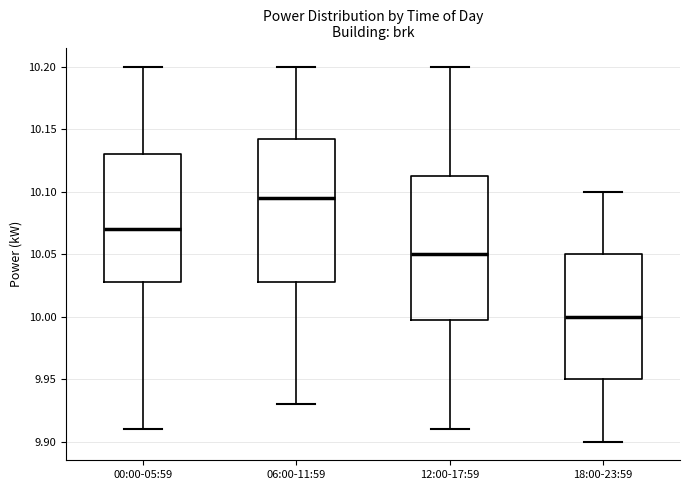

Reading left to right, transcribe this box plot: for each box, give where its median line is, the range the box spans, and where its two whiskers end, as read against the y-axis. The values are not printed on the chart, so give them approximately, as read against the axis.

00:00-05:59: median 10.070, box 10.030 to 10.130, whiskers 9.910 to 10.200
06:00-11:59: median 10.095, box 10.030 to 10.145, whiskers 9.930 to 10.200
12:00-17:59: median 10.050, box 10.000 to 10.115, whiskers 9.910 to 10.200
18:00-23:59: median 10.000, box 9.950 to 10.050, whiskers 9.900 to 10.100